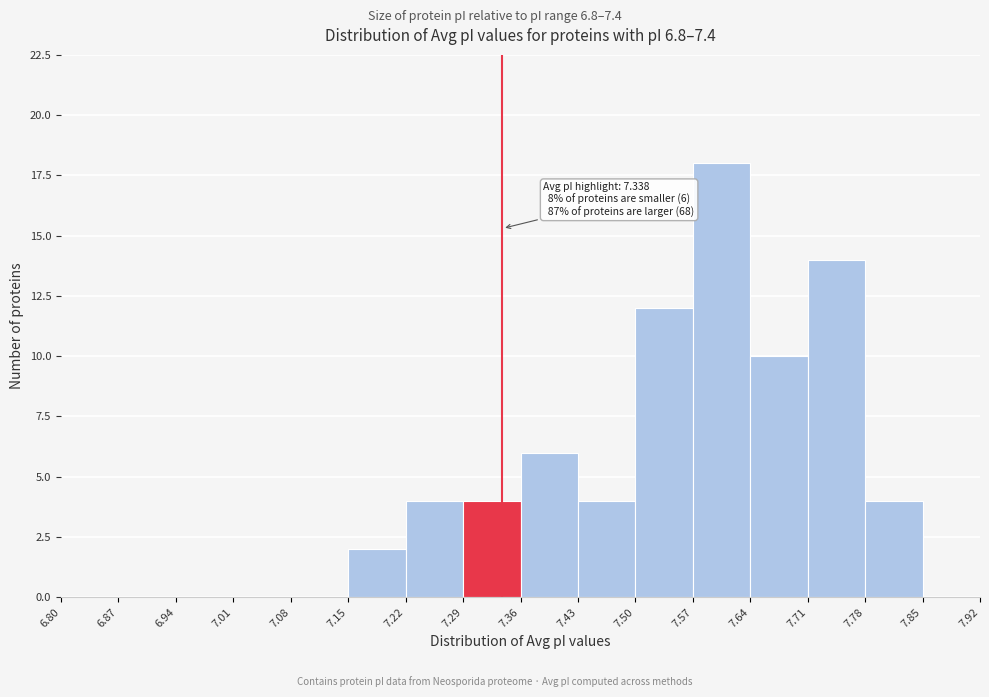

Over which range of the x-axis is the bar tallest?

7.57 to 7.64